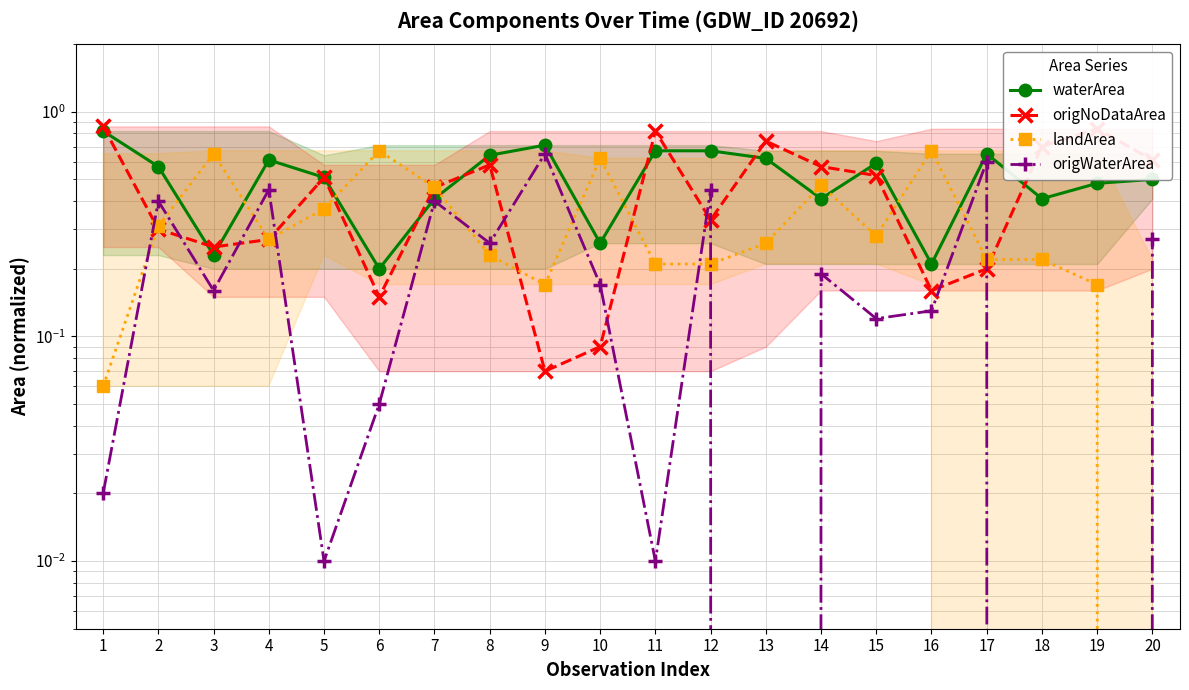

What is the sum of all waterArea values?

10.2